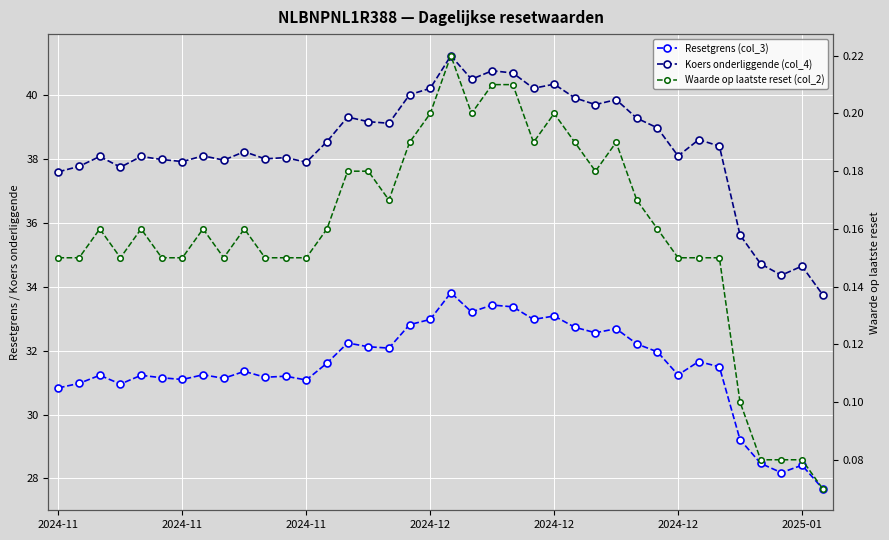

Reading left to right, list all the values displayed in this chart.

Resetgrens (col_3): 30.8	31.0	31.2	31.0	31.2	31.2	31.1	31.2	31.1	31.4	31.2	31.2	31.1	31.6	32.2	32.1	32.1	32.8	33.0	33.8	33.2	33.4	33.4	33.0	33.1	32.7	32.6	32.7	32.2	32.0	31.2	31.7	31.5	29.2	28.5	28.2	28.4	27.7
Koers onderliggende (col_4): 37.6	37.8	38.1	37.8	38.1	38.0	37.9	38.1	38.0	38.2	38.0	38.0	37.9	38.5	39.3	39.2	39.1	40.0	40.2	41.2	40.5	40.8	40.7	40.2	40.4	39.9	39.7	39.9	39.3	39.0	38.1	38.6	38.4	35.6	34.7	34.4	34.6	33.8
Waarde op laatste reset (col_2): 0.1	0.1	0.2	0.1	0.2	0.1	0.1	0.2	0.1	0.2	0.1	0.1	0.1	0.2	0.2	0.2	0.2	0.2	0.2	0.2	0.2	0.2	0.2	0.2	0.2	0.2	0.2	0.2	0.2	0.2	0.1	0.1	0.1	0.1	0.1	0.1	0.1	0.1